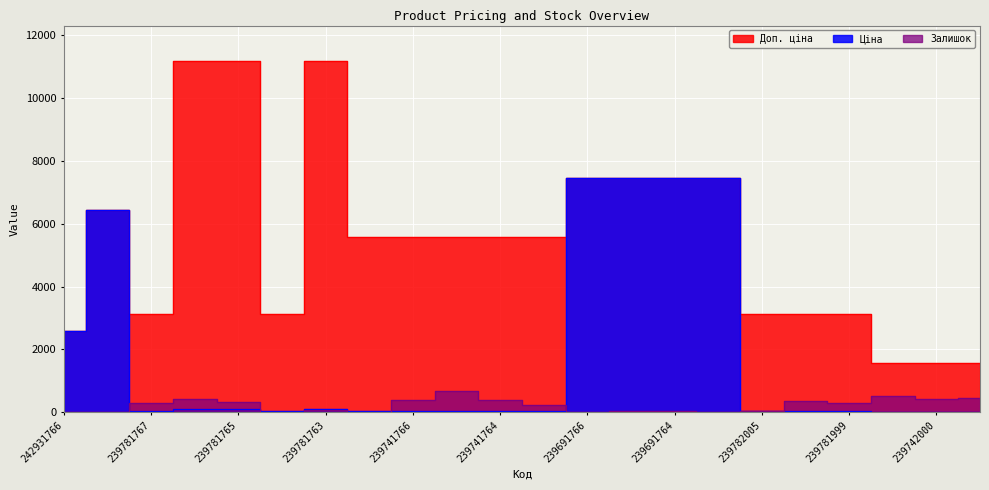

True or false: Залишок has a value of 45.9 at 239691765.

False